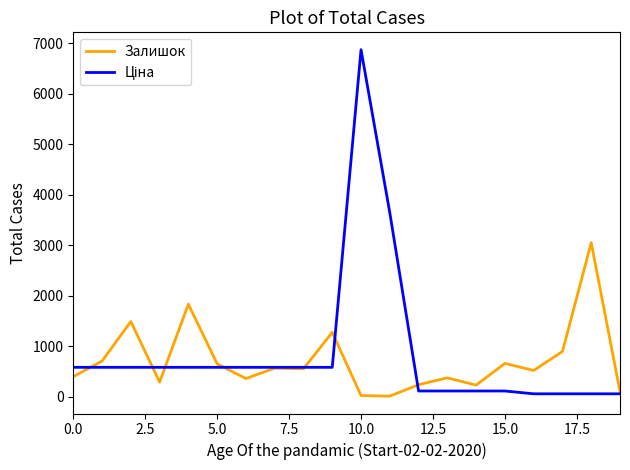

What is the greatest value displayed?

6869.4